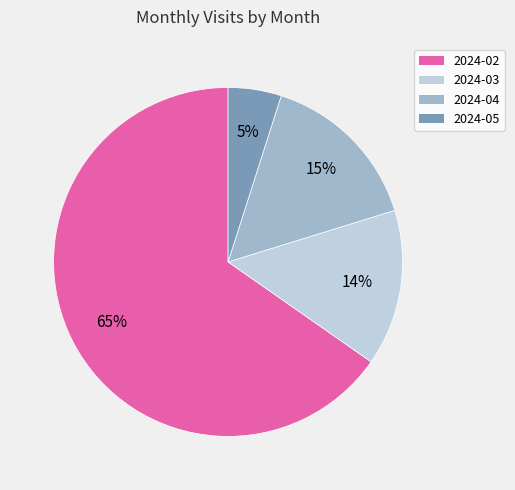

What is the smallest slice in the pie chart?

2024-05